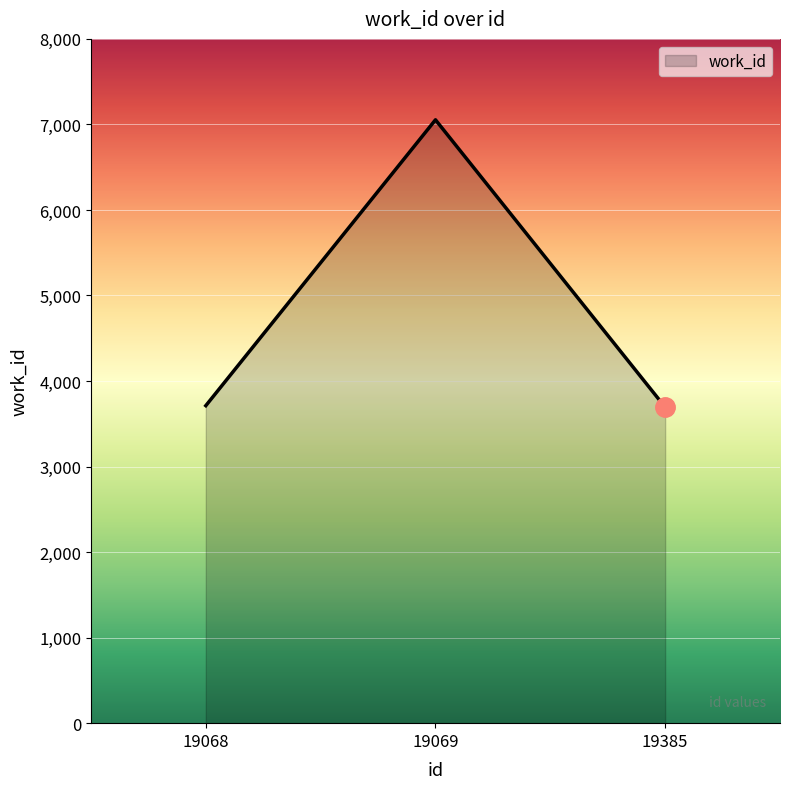

What is the minimum value shown in the chart?

3694